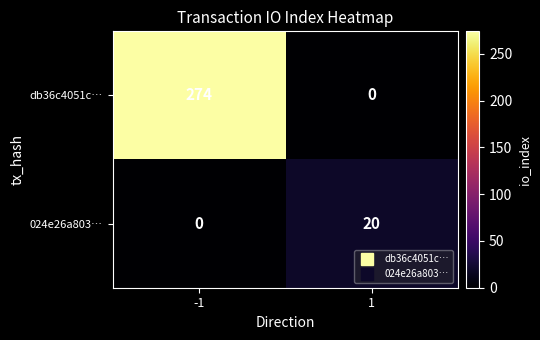

List the series in order of their peak value, highest first.

db36c4051c…, 024e26a803…